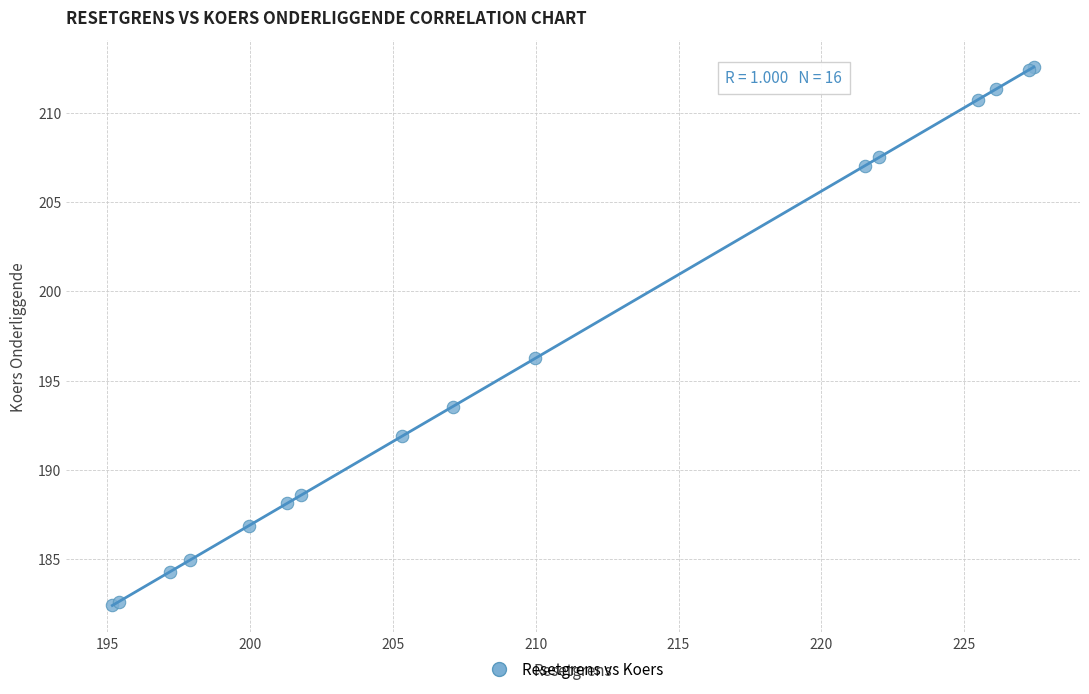

What Y value in the scatter plot is closest to 197?

196.2